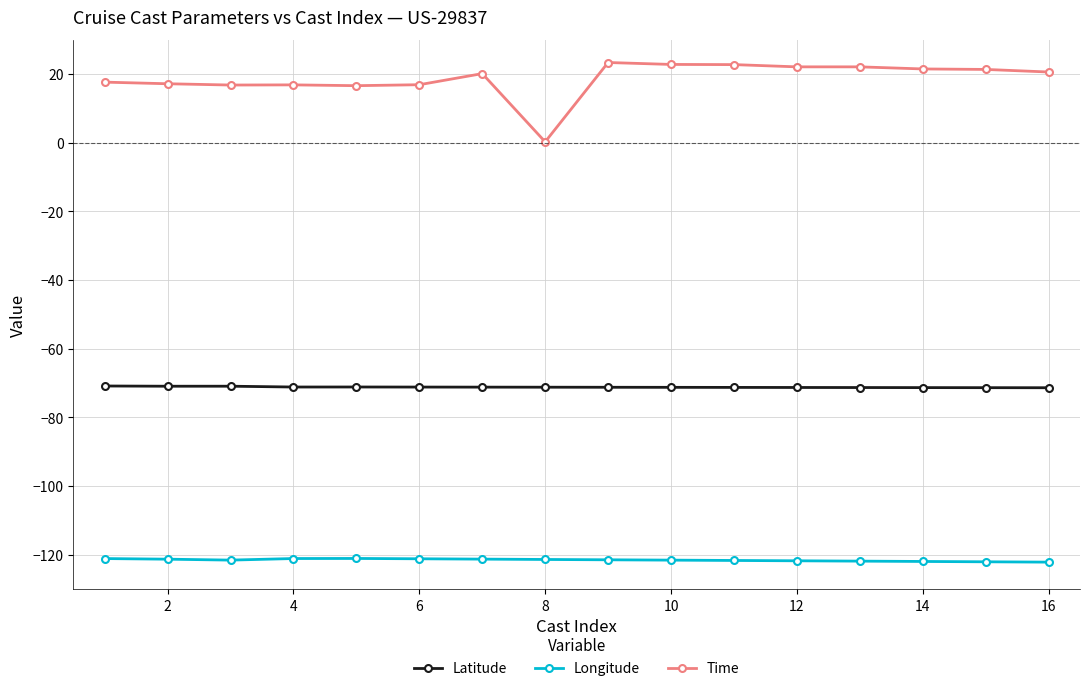

What is the greatest value displayed?

23.4